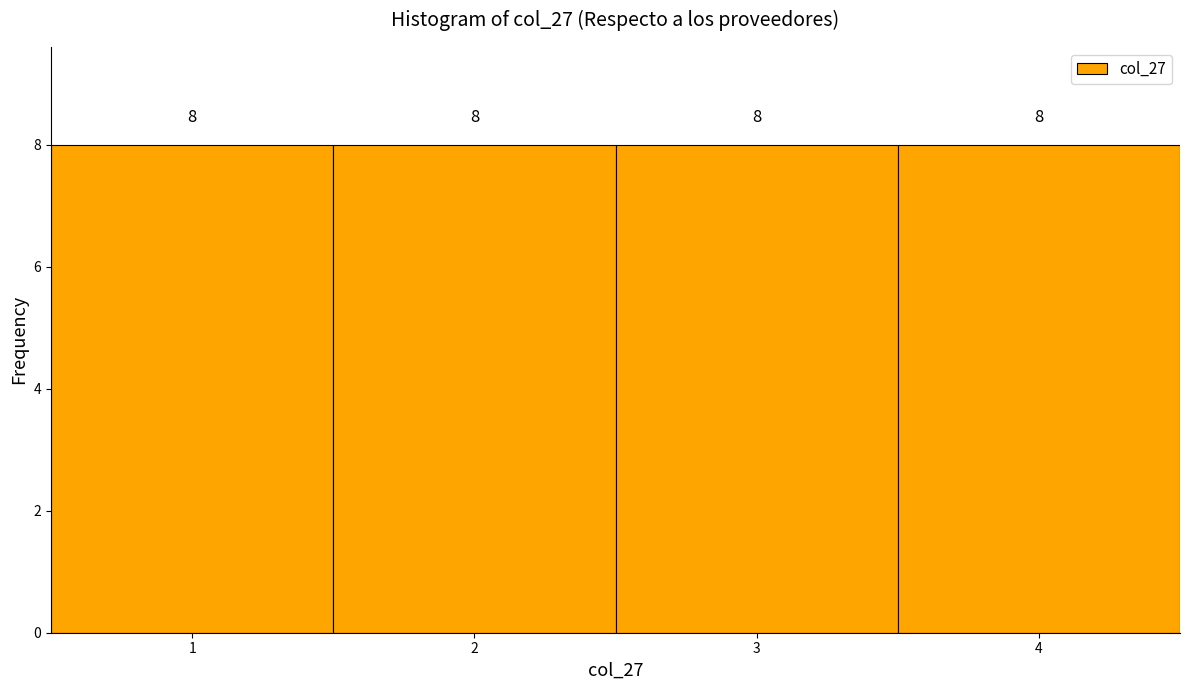

Reading left to right, list every bar in this chart as the range it spans on the x-axis followed by its height.

0.5 to 1.5: 8
1.5 to 2.5: 8
2.5 to 3.5: 8
3.5 to 4.5: 8